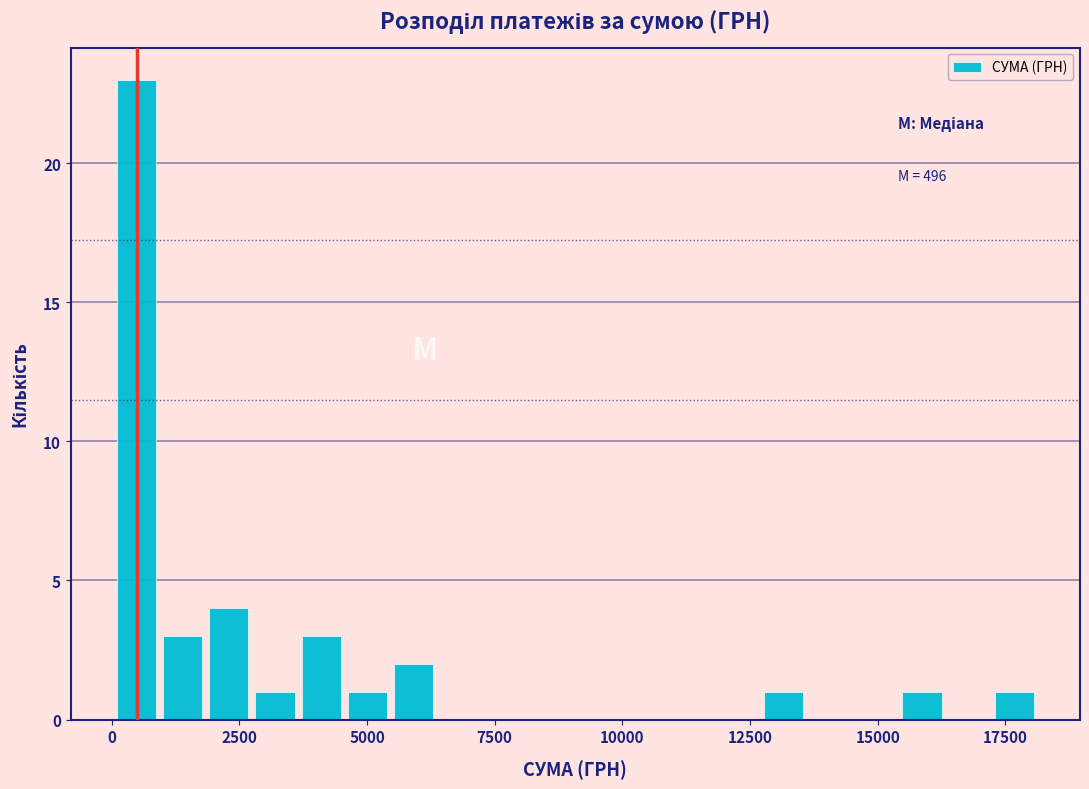

Around what value on the x-axis is the tallest bar? Give the approximate position of its centre, as read against the axis.

500